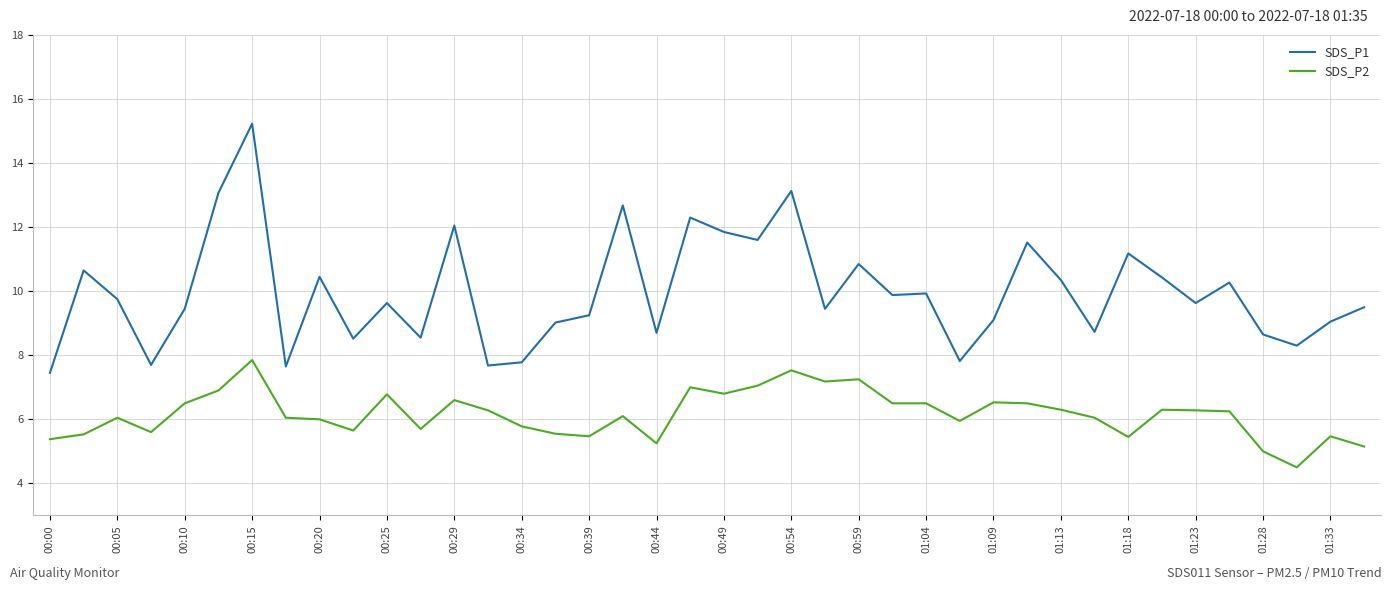

What is the minimum value shown in the chart?

4.5